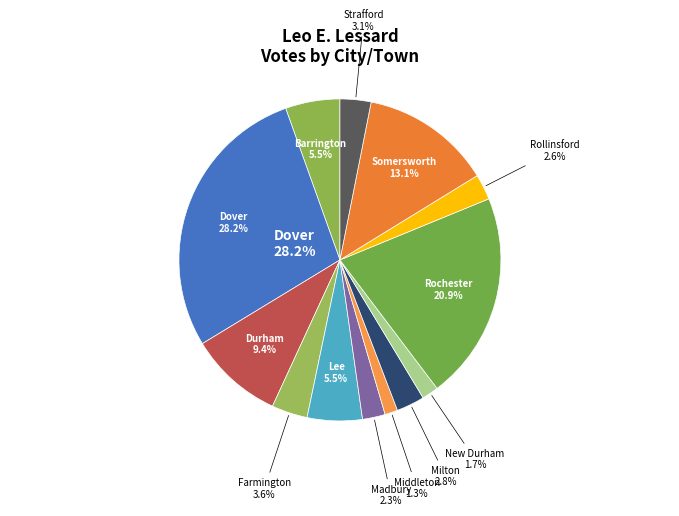

Approximately how many times larger is the value at Strafford compared to Lee?

0.6